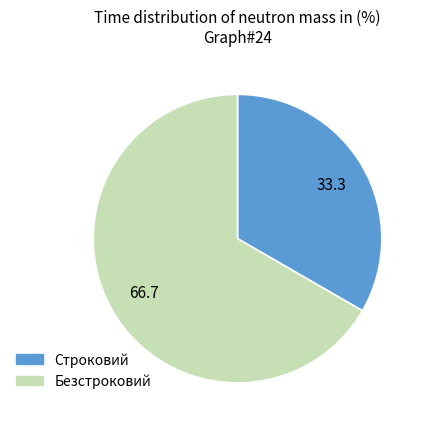

True or false: Строковий accounts for 19% of the total.

False